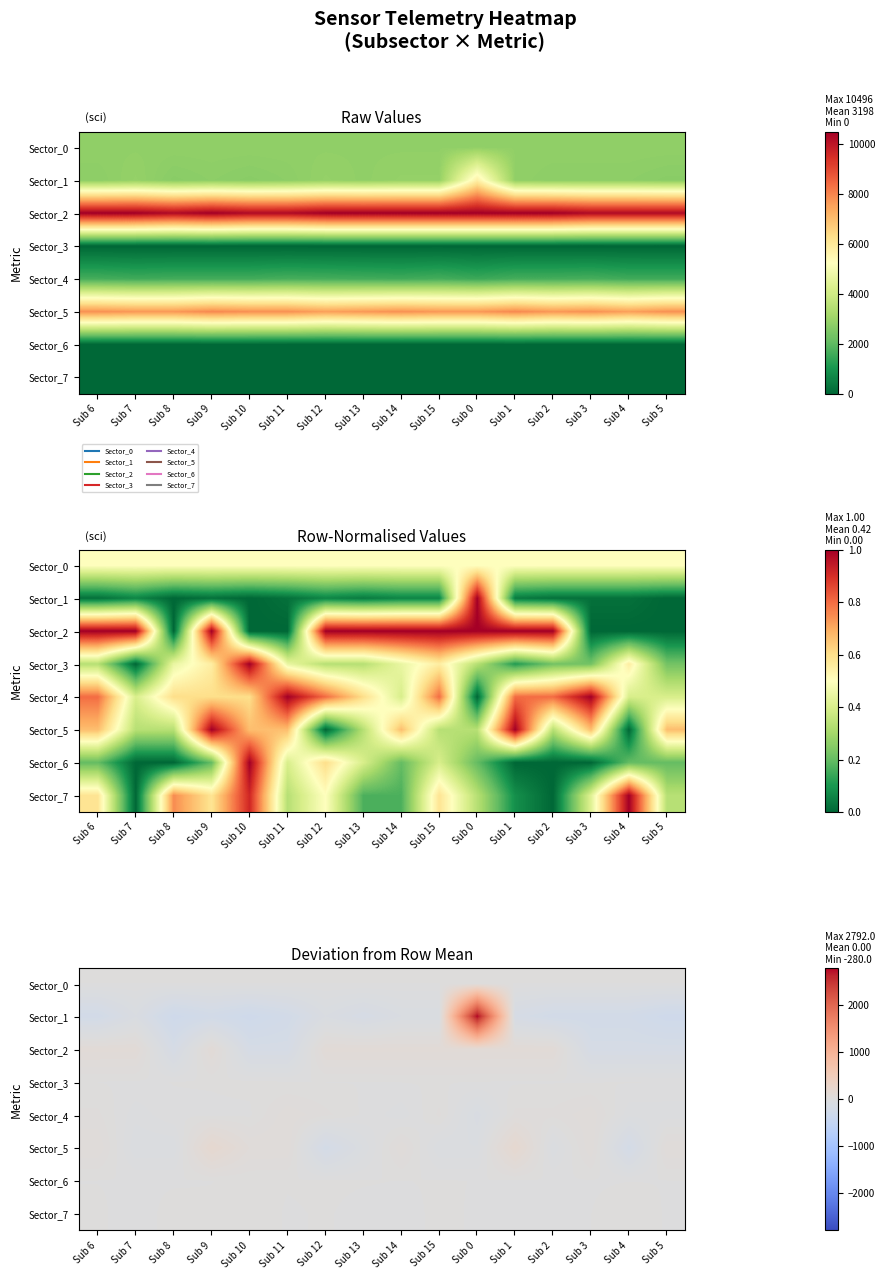

At how many categories does at least one series exceed 262?

1